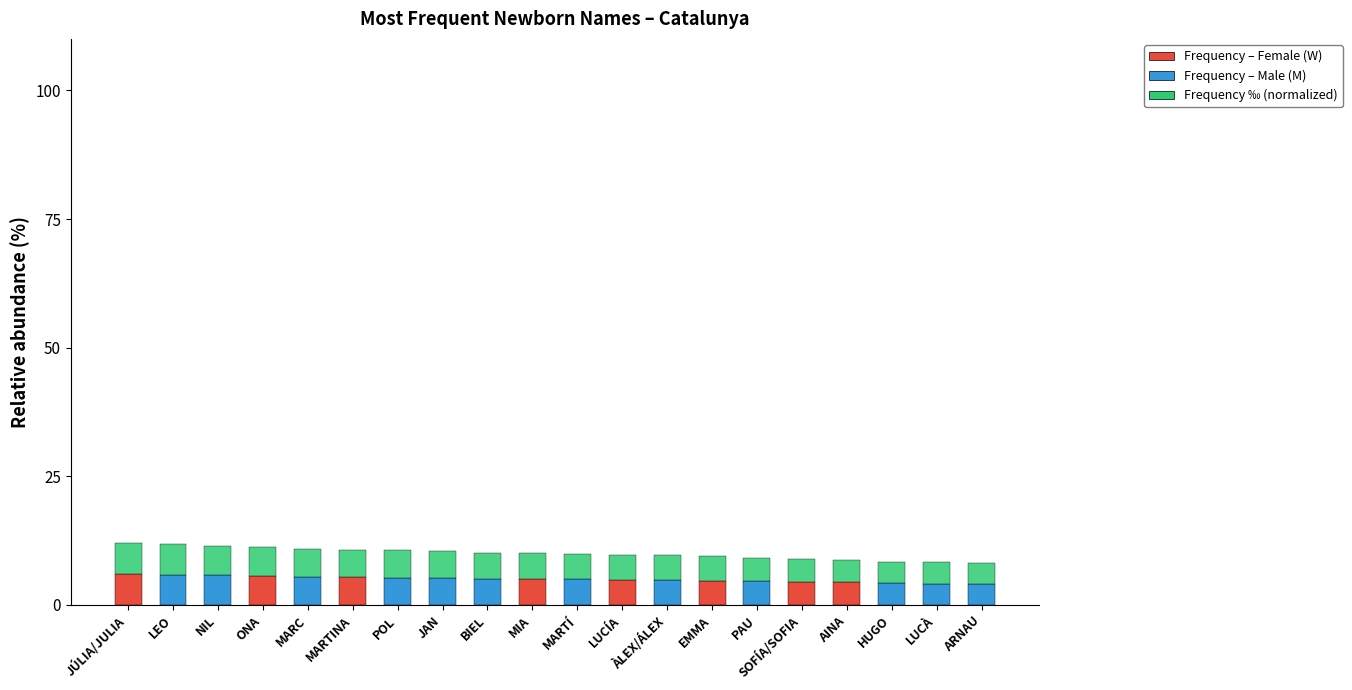

List the labels in order of value, largest first.

JÚLIA/JULIA, LEO, NIL, ONA, MARC, MARTINA, POL, JAN, BIEL, MIA, MARTÍ, LUCÍA, ÀLEX/ÁLEX, EMMA, PAU, SOFÍA/SOFIA, AINA, HUGO, LUCÀ, ARNAU